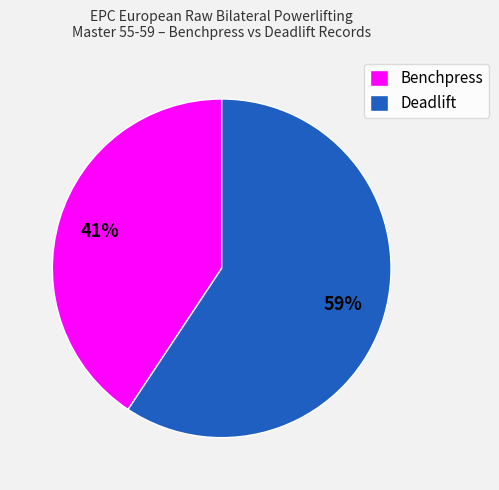

To the nearest percent, what is the average slice percentage?

50%